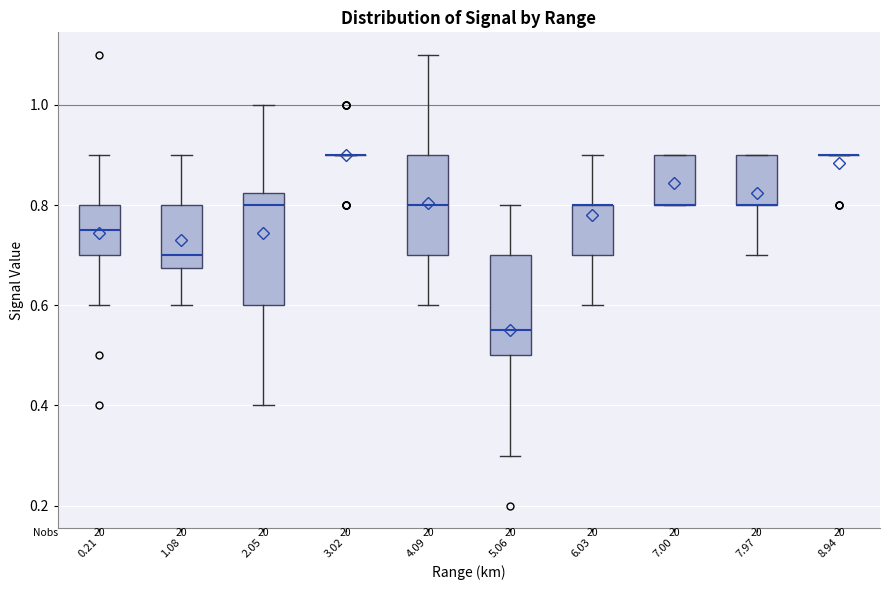

Reading left to right, read every box against the y-axis: the position of its median line, the range the box covers, and the ends of its whiskers. The values are not printed on the chart, so give them approximately, as read against the axis.

0.21: median 0.76, box 0.70 to 0.80, whiskers 0.60 to 0.90
1.08: median 0.70, box 0.68 to 0.80, whiskers 0.60 to 0.90
2.05: median 0.80, box 0.60 to 0.82, whiskers 0.40 to 1.00
3.02: box collapsed to a line at 0.90, whiskers 0.90 to 0.90
4.09: median 0.80, box 0.70 to 0.90, whiskers 0.60 to 1.10
5.06: median 0.56, box 0.50 to 0.70, whiskers 0.30 to 0.80
6.03: median 0.80 (drawn on the box's upper edge), box 0.70 to 0.80, whiskers 0.60 to 0.90
7.00: median 0.80 (drawn on the box's lower edge), box 0.80 to 0.90, whiskers 0.80 to 0.90
7.97: median 0.80 (drawn on the box's lower edge), box 0.80 to 0.90, whiskers 0.70 to 0.90
8.94: box collapsed to a line at 0.90, whiskers 0.90 to 0.90